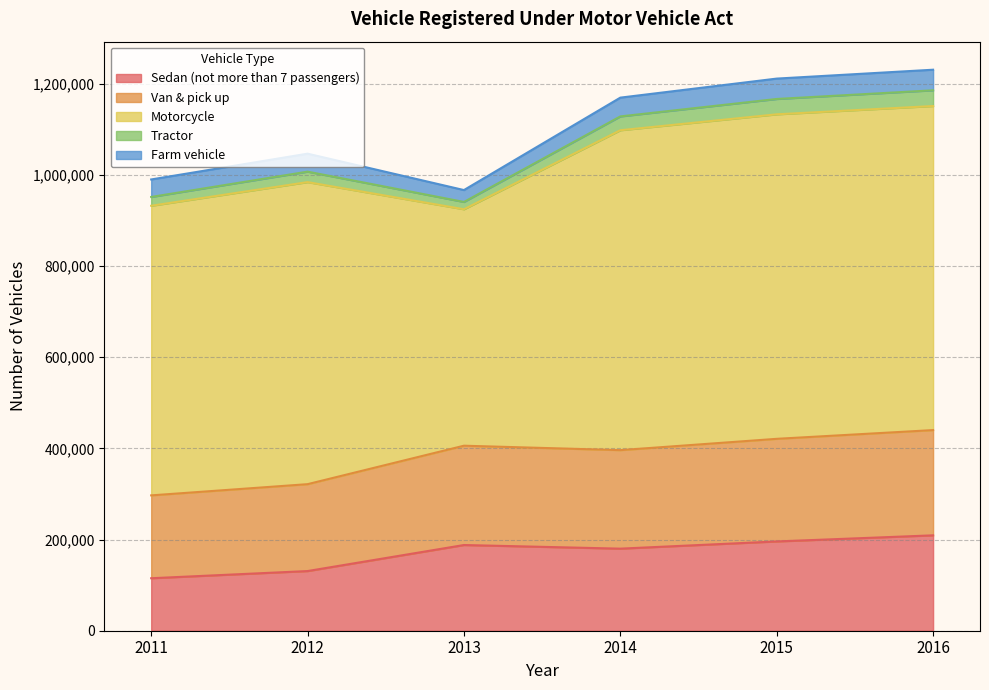

At which category does Sedan (not more than 7 passengers) reach its first local valley?

2014